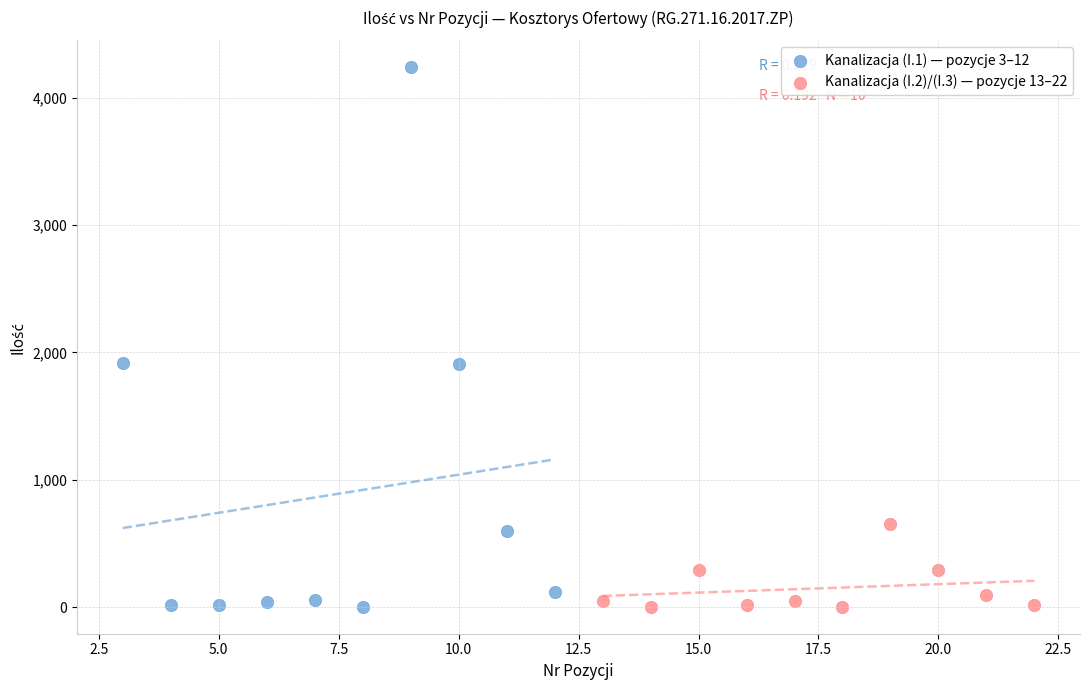

Which series has the largest Y range (max minus min)?

Kanalizacja (I.1) — pozycje 3–12